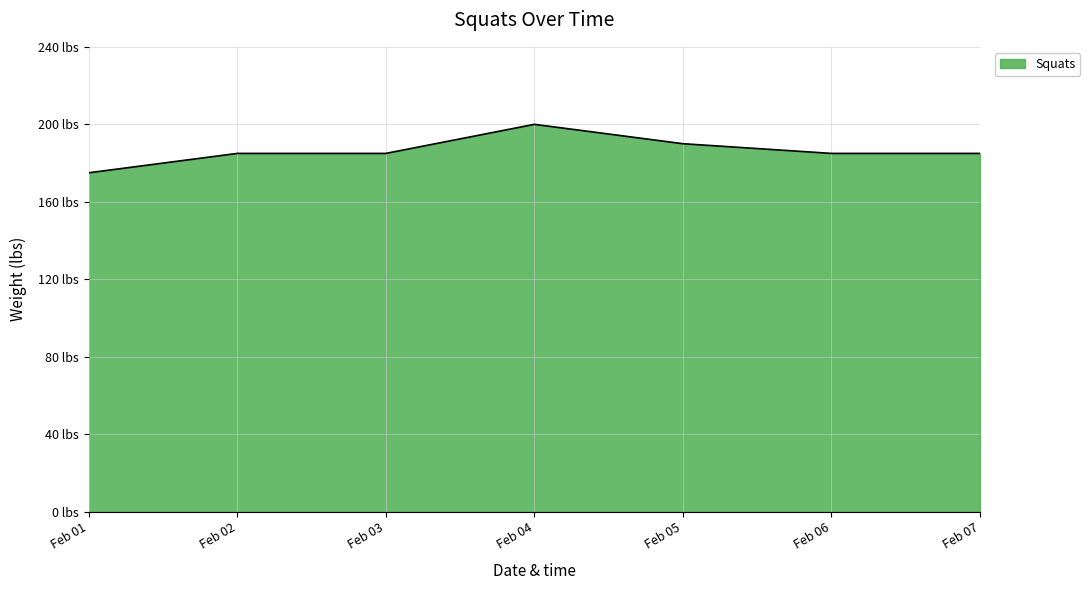

Does the chart display data point markers on the line(s)?

No